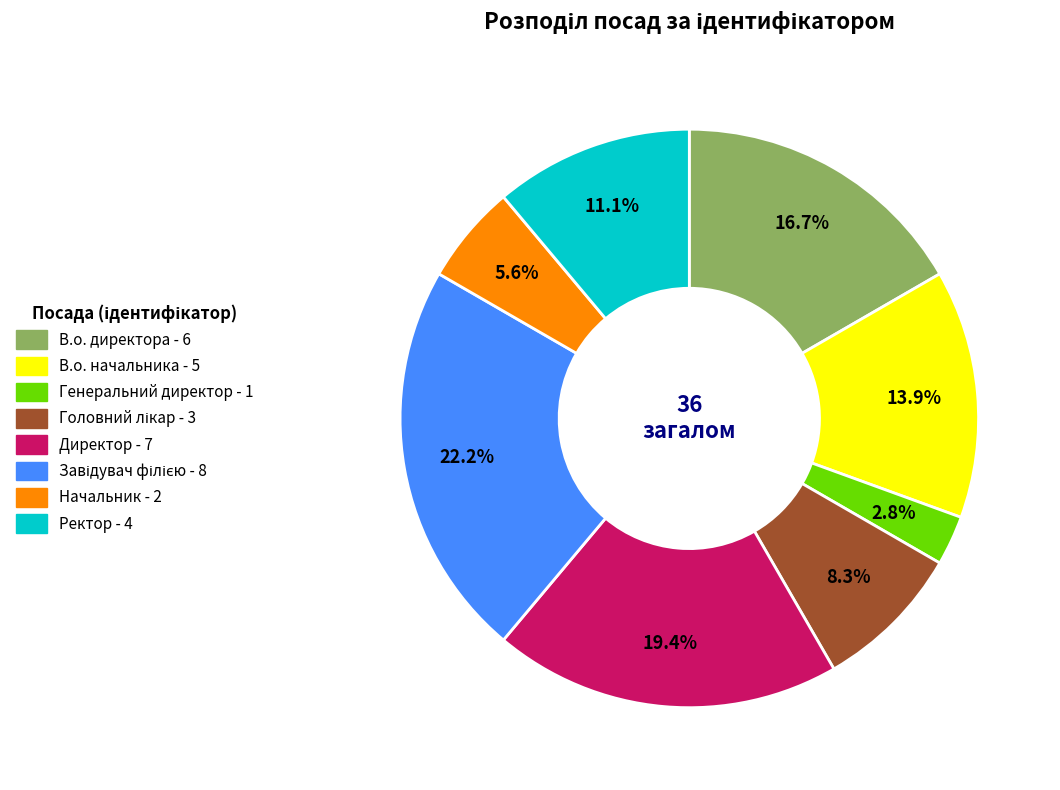

What is the ratio of the value at В.о. директора to the value at В.о. начальника?

1.2